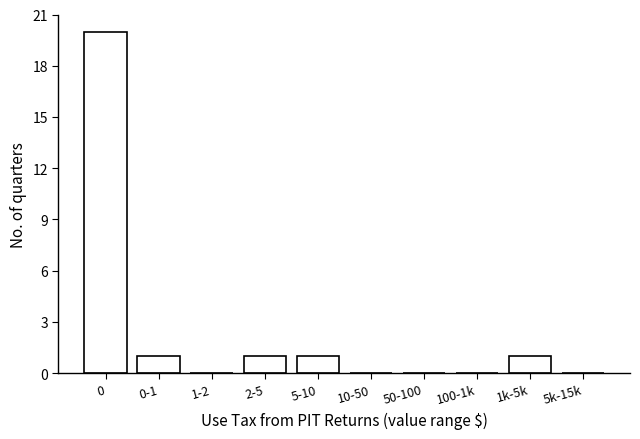

Reading left to right, extract all data points from this chart.

0=20	0-1=1	1-2=0	2-5=1	5-10=1	10-50=0	50-100=0	100-1k=0	1k-5k=1	5k-15k=0